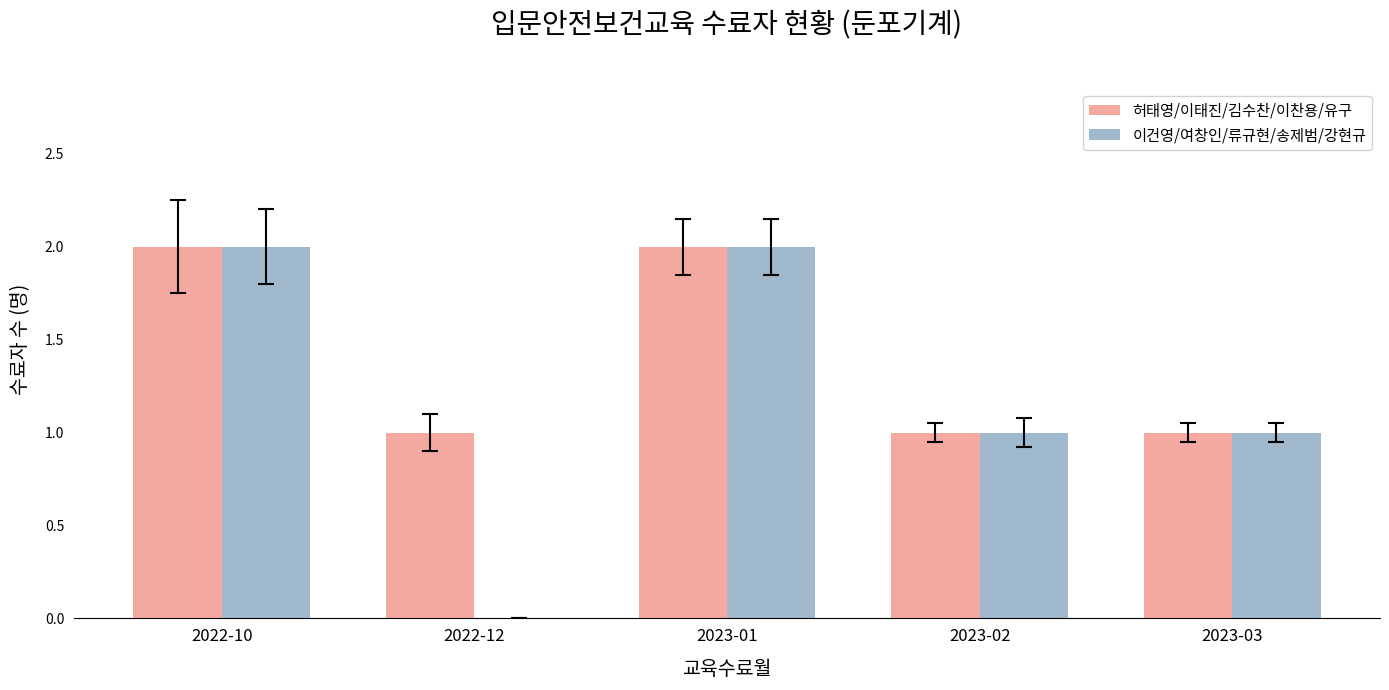

Count the number of categories in the chart.

5